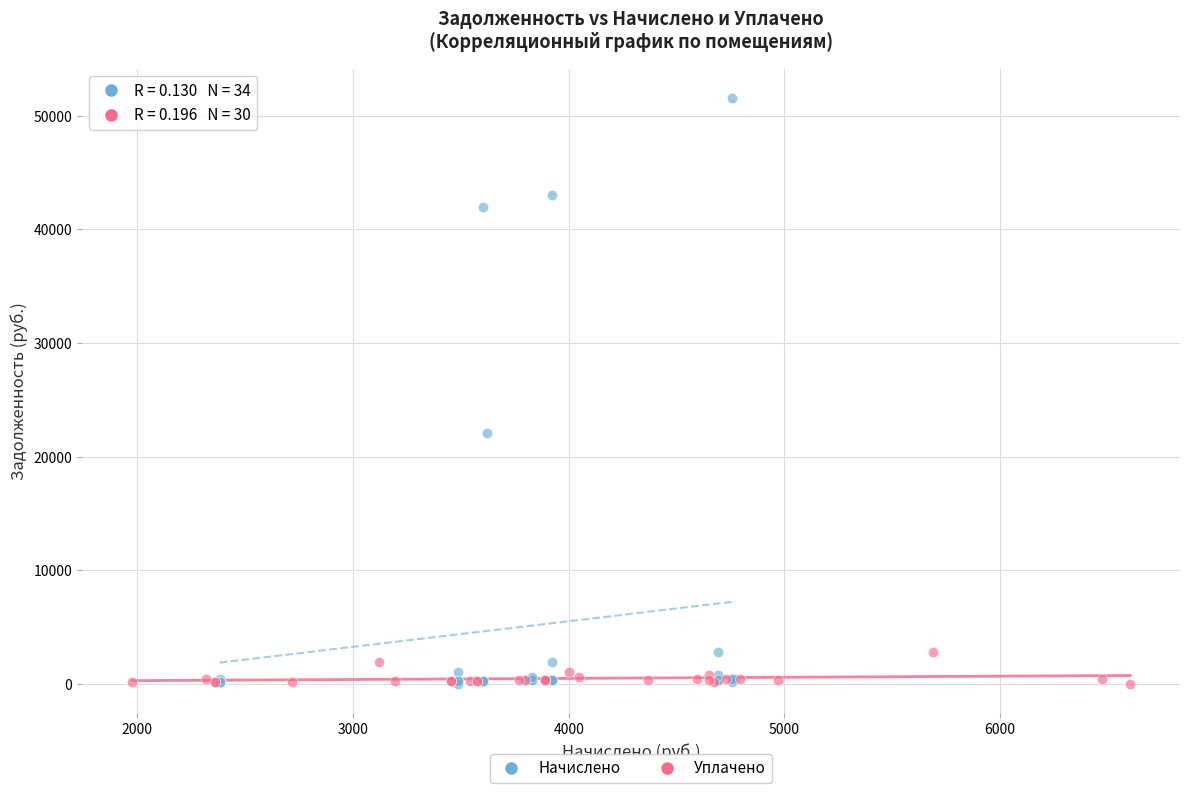

Which series reaches the maximum Y coordinate?

Начислено